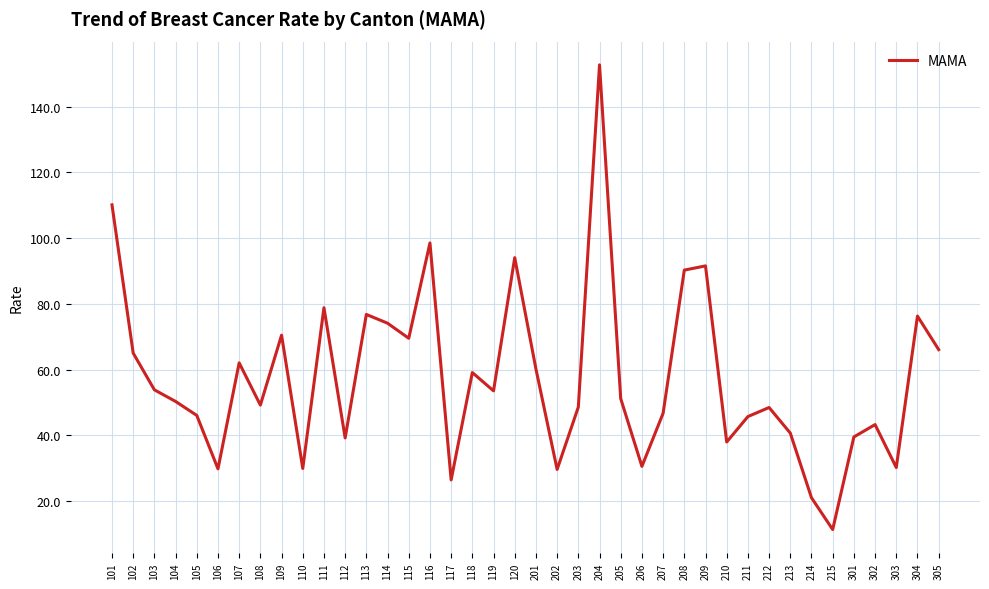

Is it true that the value at 205 is 51.2?

True